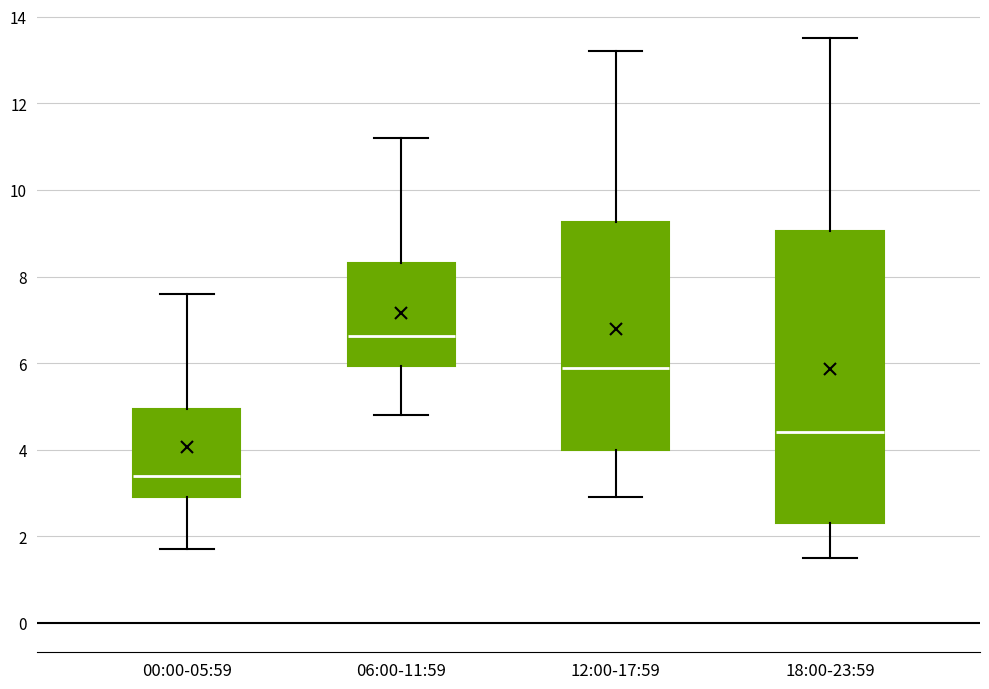

Which box has the highest median line?

06:00-11:59